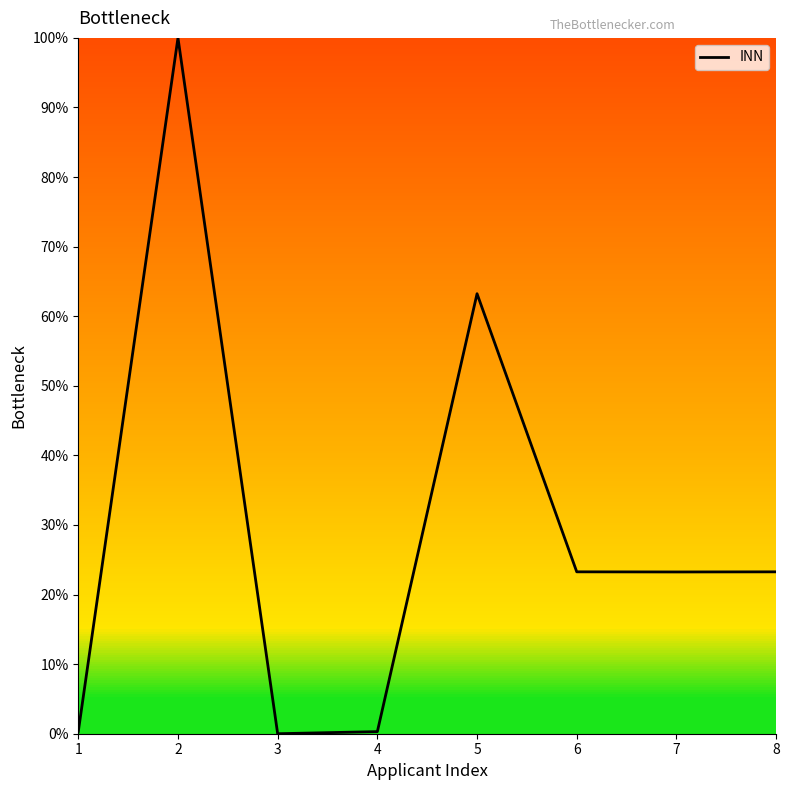

True or false: the data shows 0.3 at 4.

True